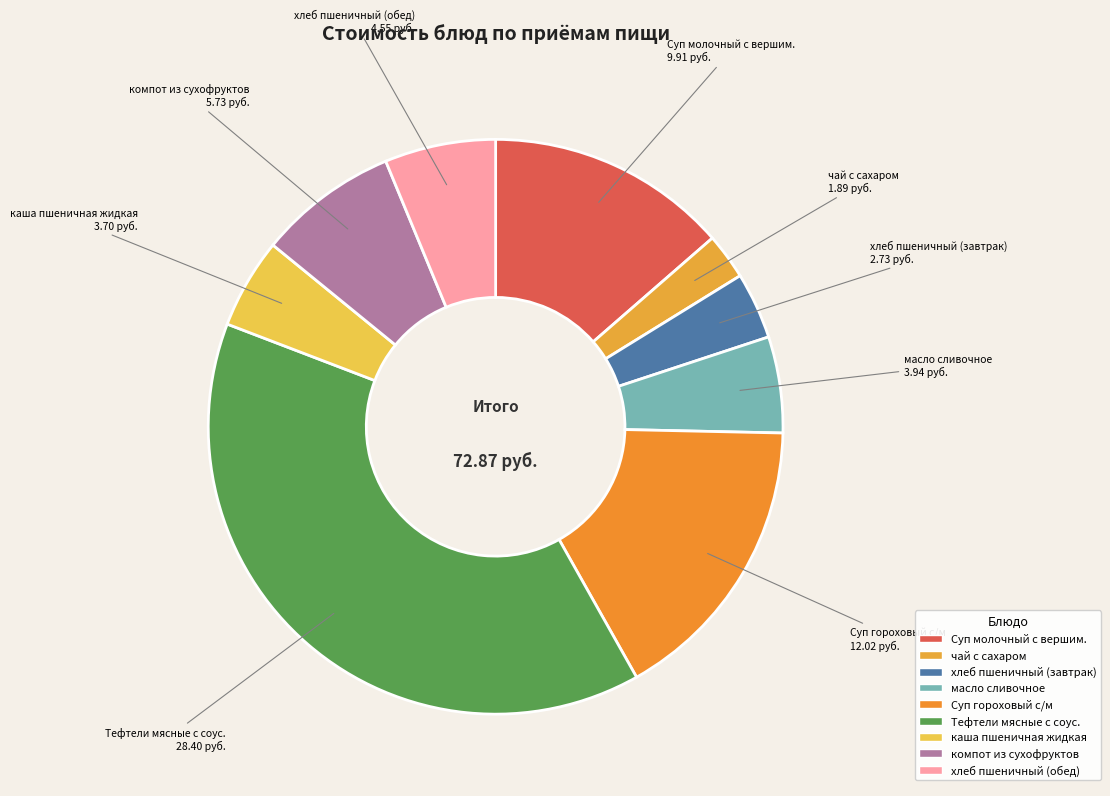

Is the sum of Суп молочный с вершим. and Суп гороховый с/м greater than half?

No